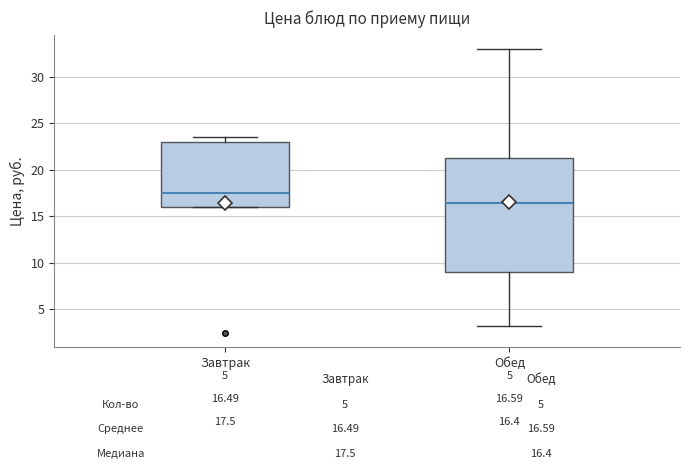

Which box has the highest median line?

Завтрак